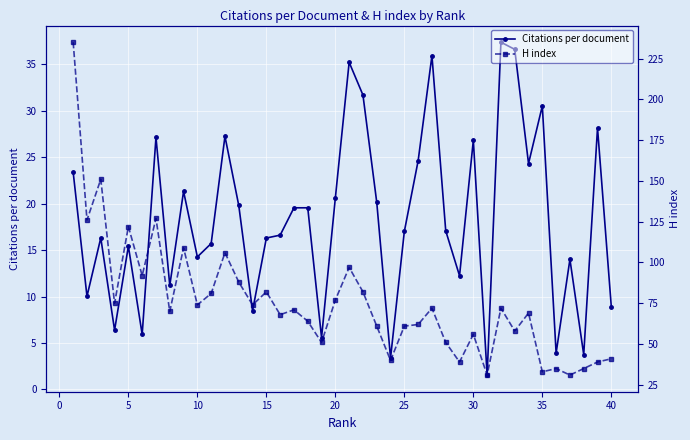

What is the highest value of the Citations per document series?

37.4